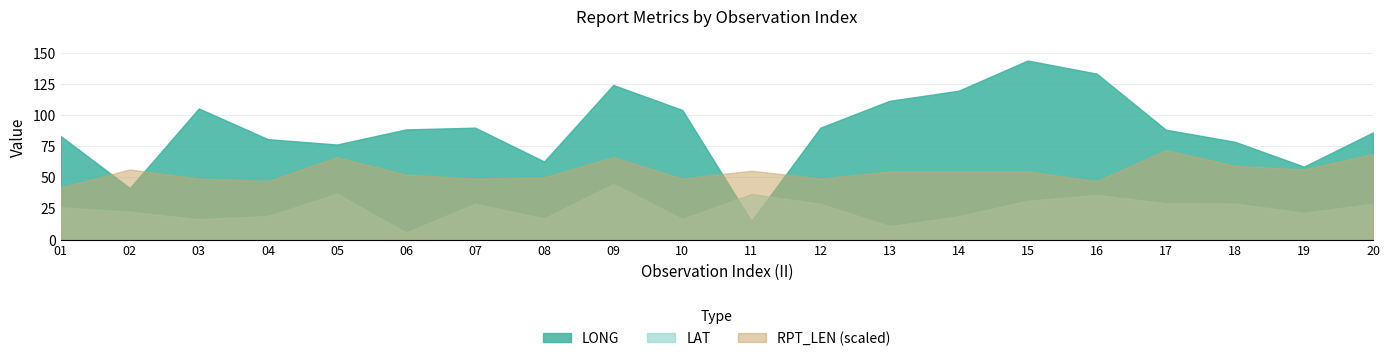

What is the average value of the LONG series?

88.9